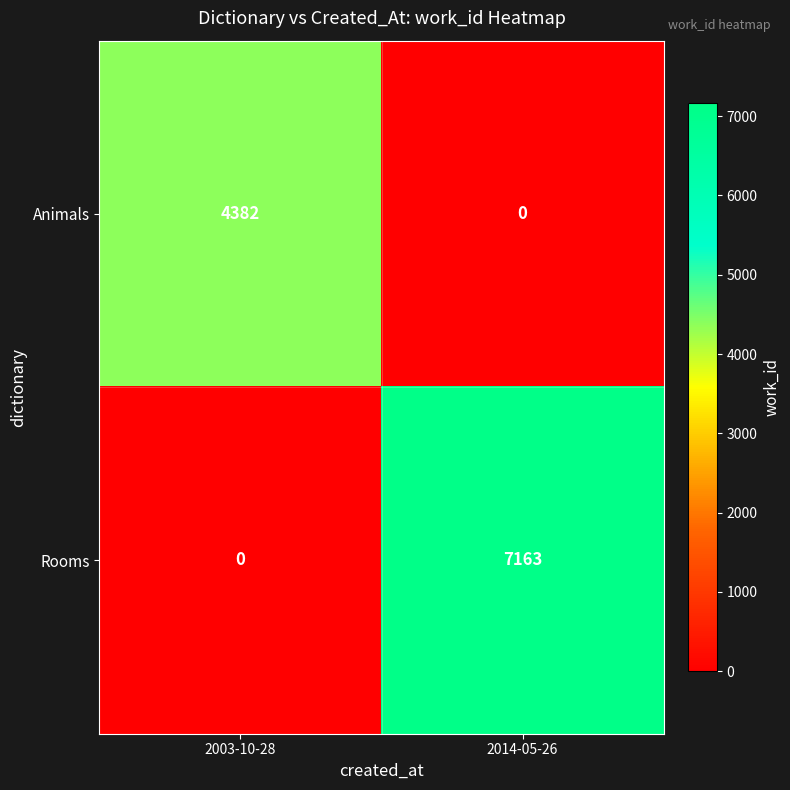

How many series are shown in this chart?

2